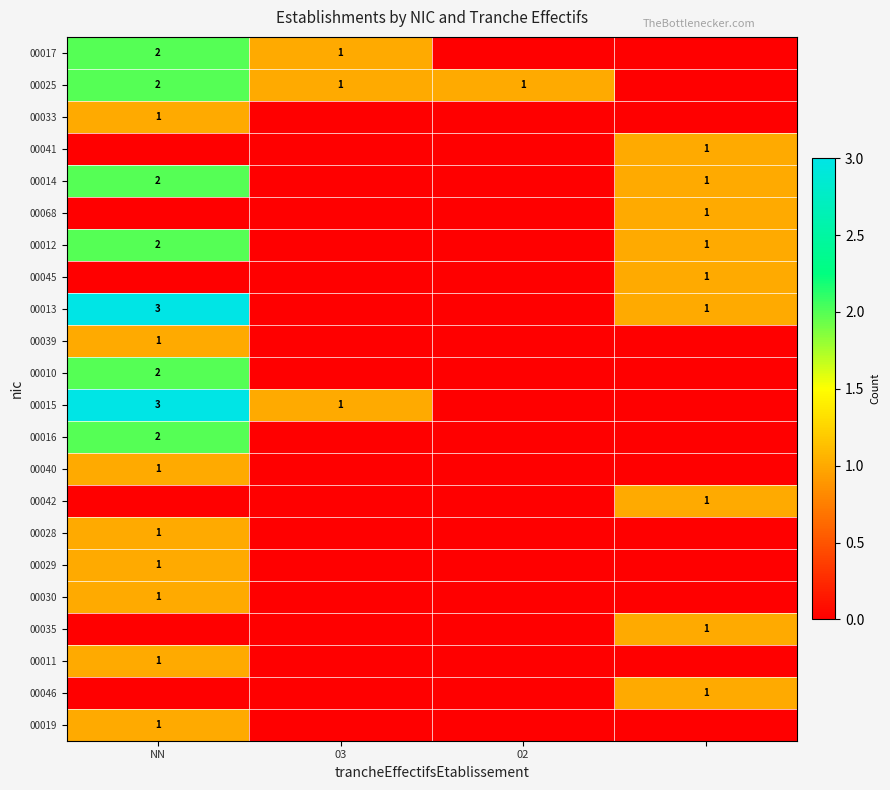

The 00029 series shows 2 at NN. True or false?

False